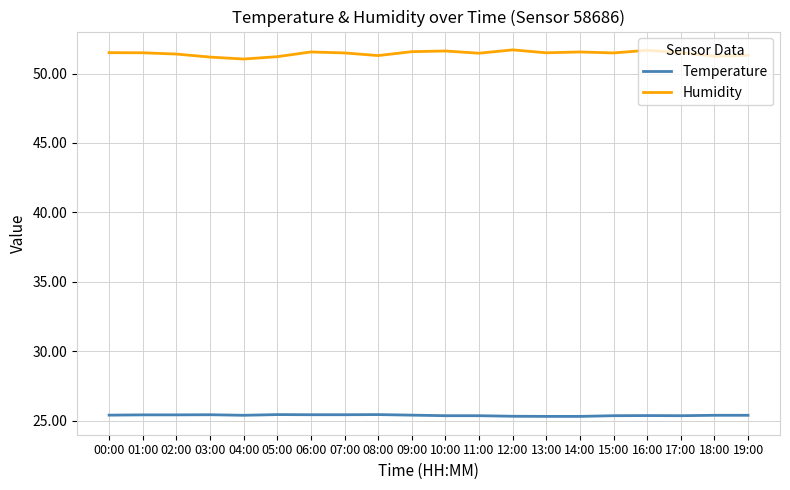

Count the number of categories in the chart.

20